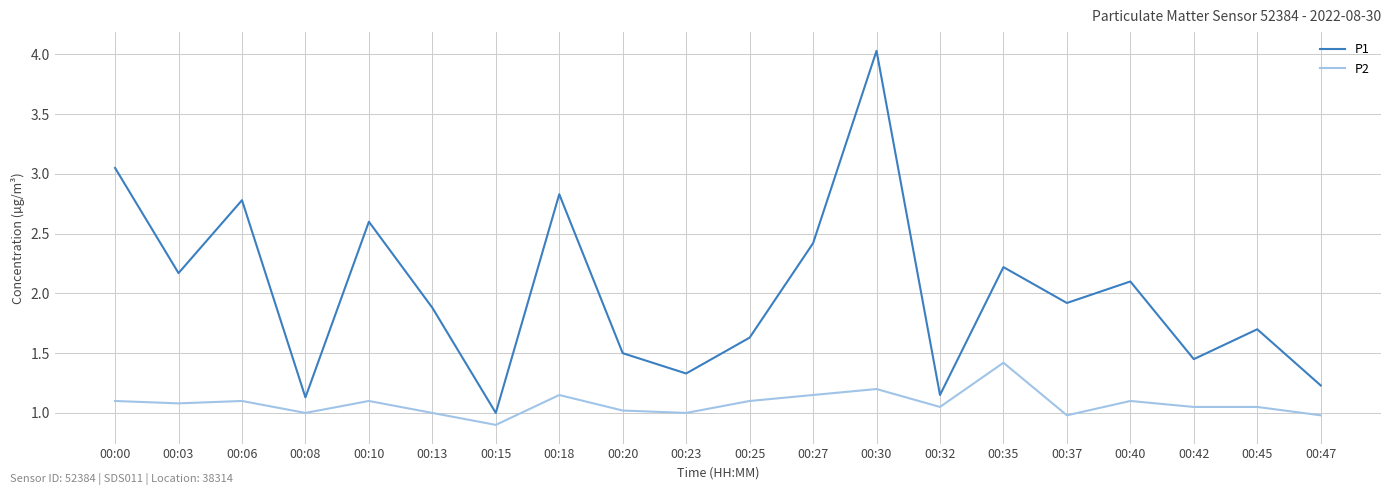

List the series in order of their peak value, highest first.

P1, P2